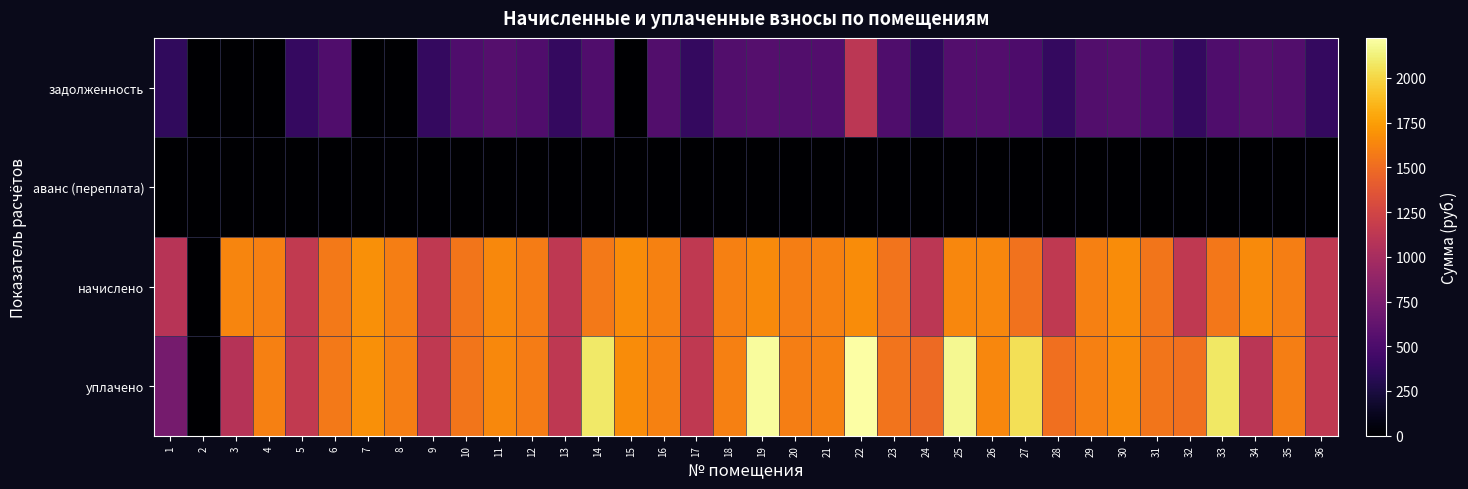

Between 33 and 19, which is larger?

19